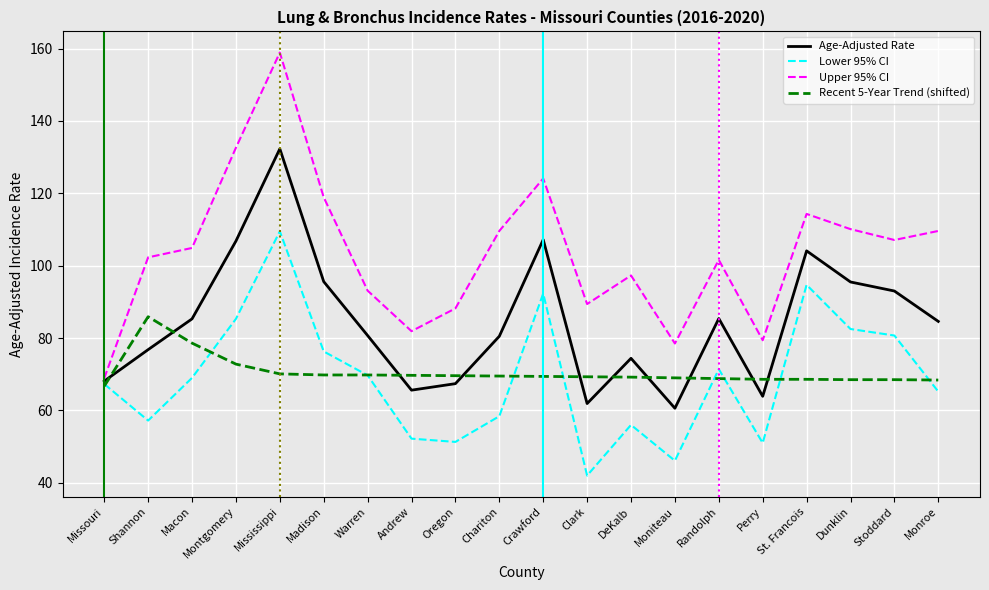

Between Clark and DeKalb, which series saw the biggest shift?

Lower 95% CI